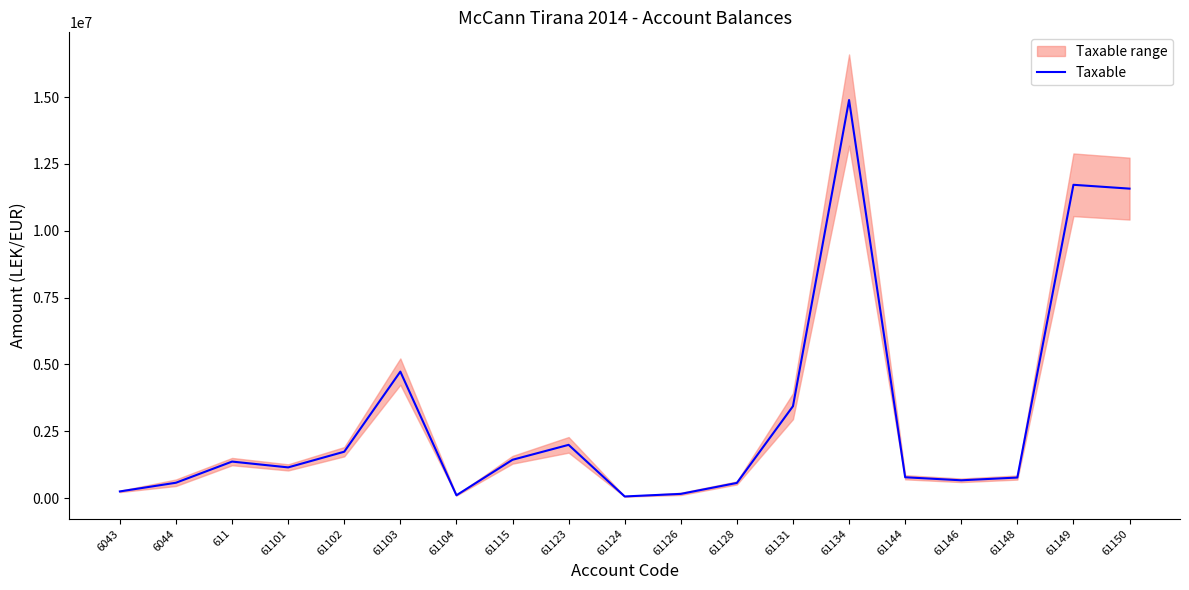

Where is the first local minimum?

61101